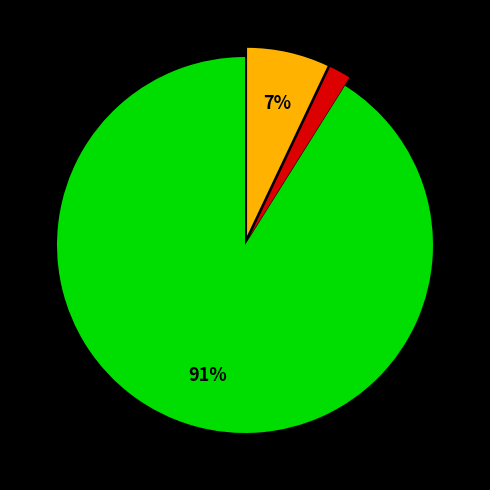

Count the number of slices in the pie.

3